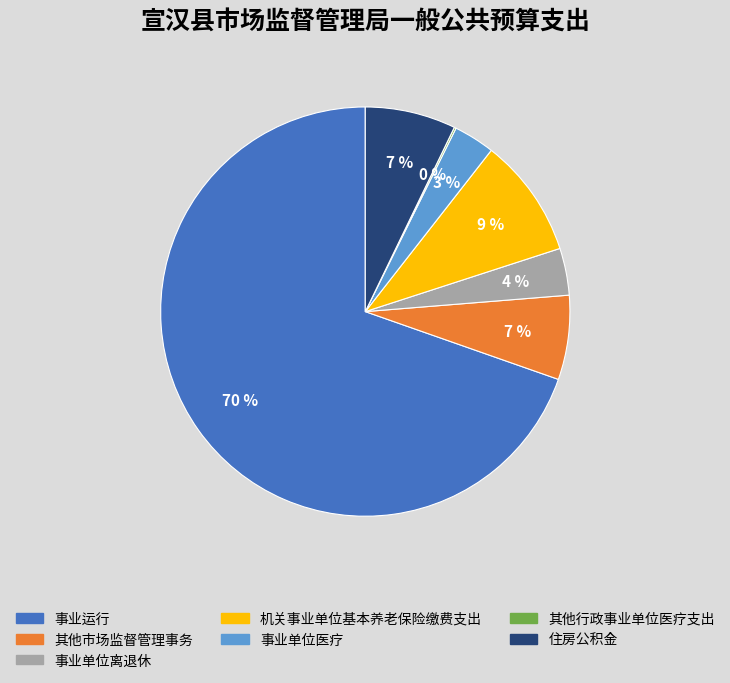

To the nearest percent, what portion does 住房公积金 represent?

7%